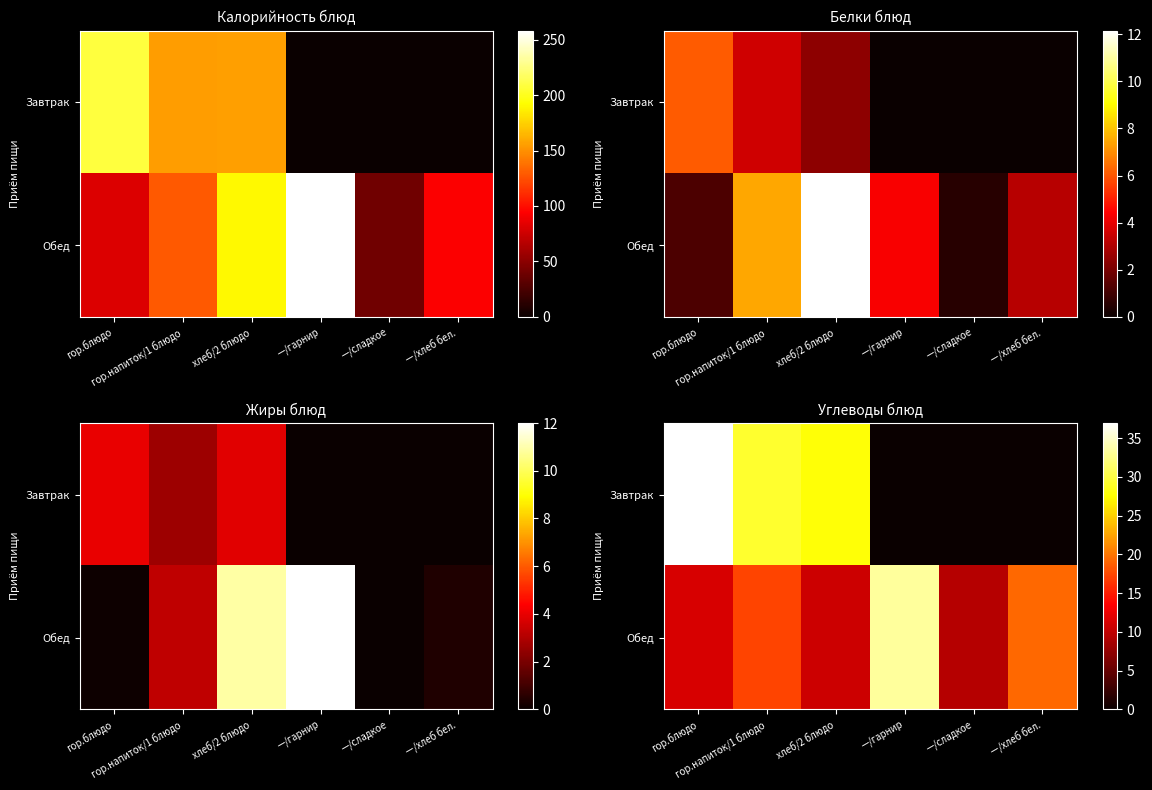

What is the difference between the maximum and second lowest values in the Завтрак series?

37.0